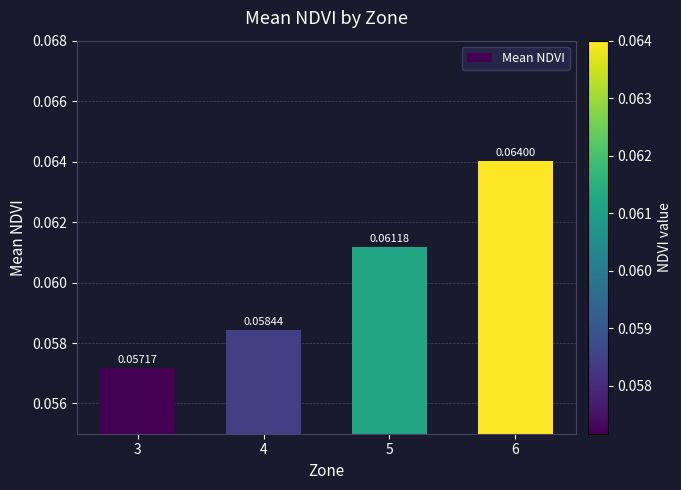

List the labels in order of value, largest first.

6, 5, 4, 3